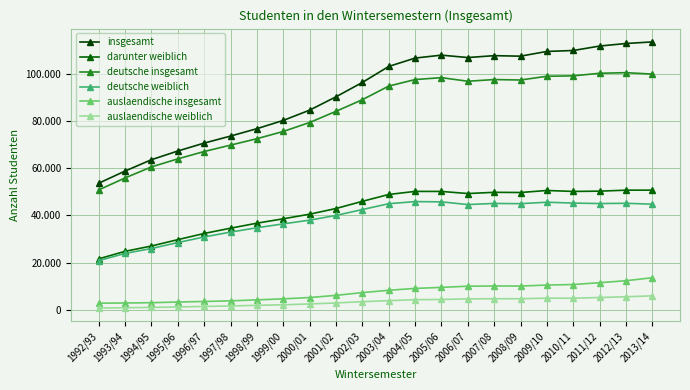

At which category does insgesamt reach its first local valley?

2006/07